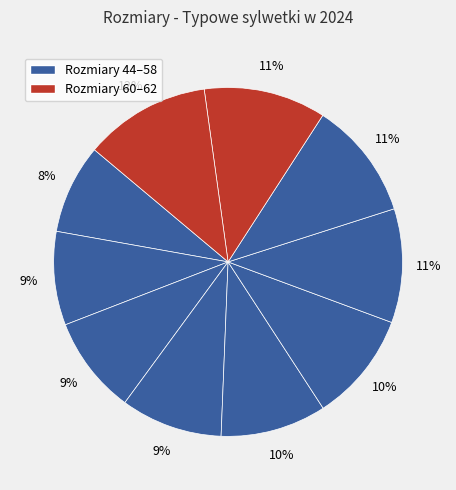

Count the number of slices in the pie.

10